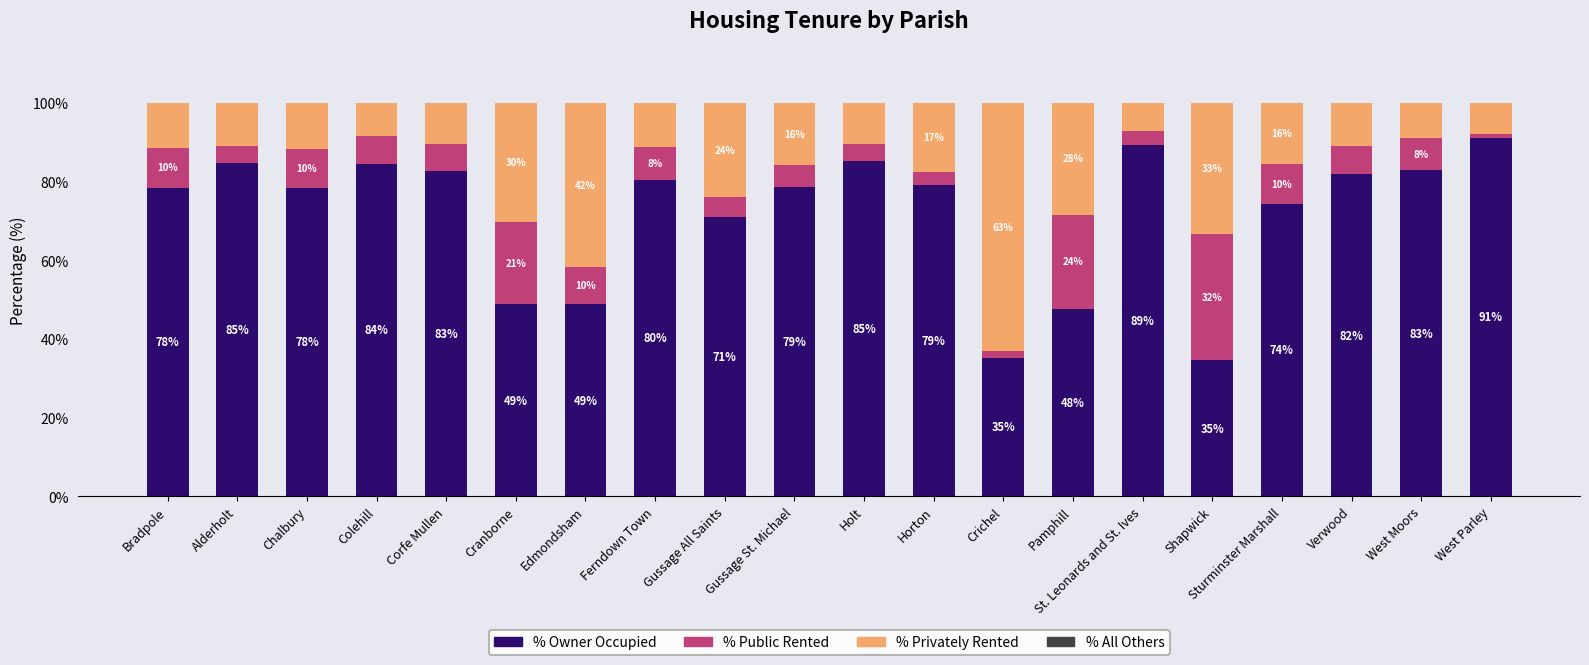

Count the number of categories in the chart.

20